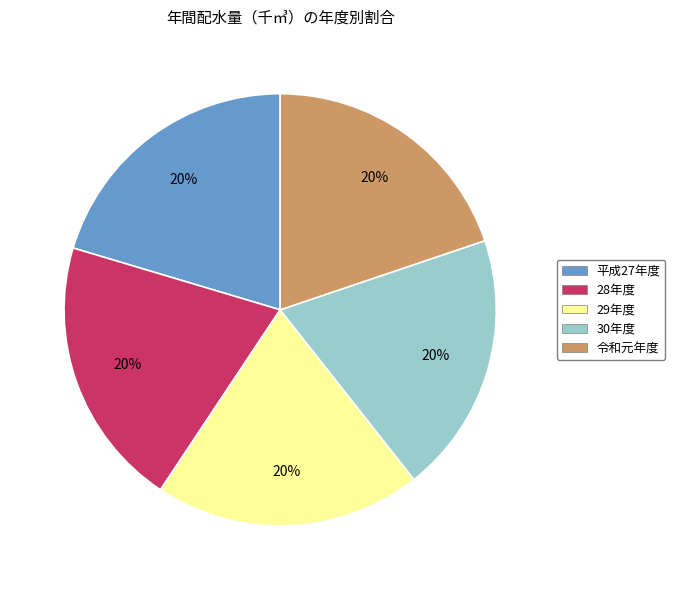

What percentage is the 29年度 slice, to the nearest percent?

20%